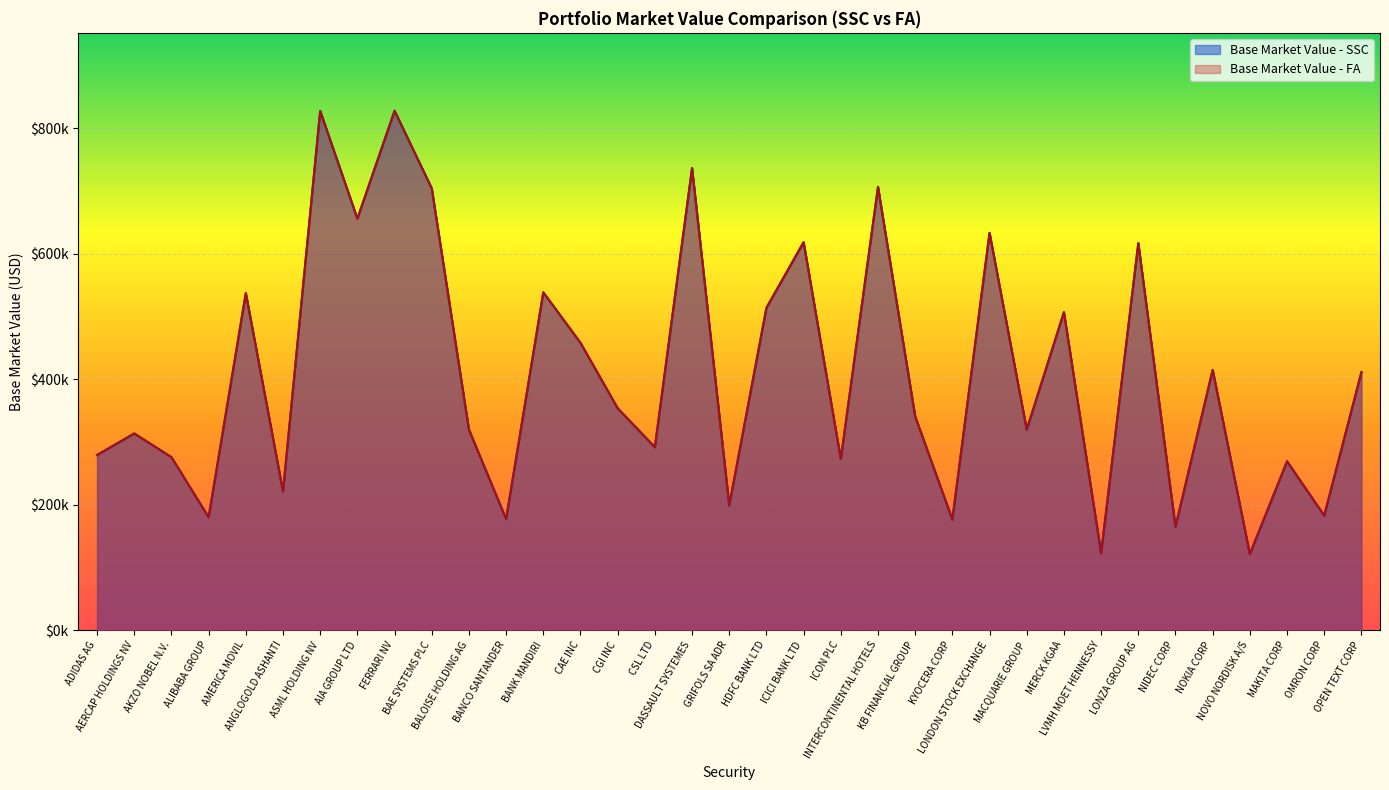

Rank the series by their maximum value, from highest to lowest.

Base Market Value - SSC, Base Market Value - FA